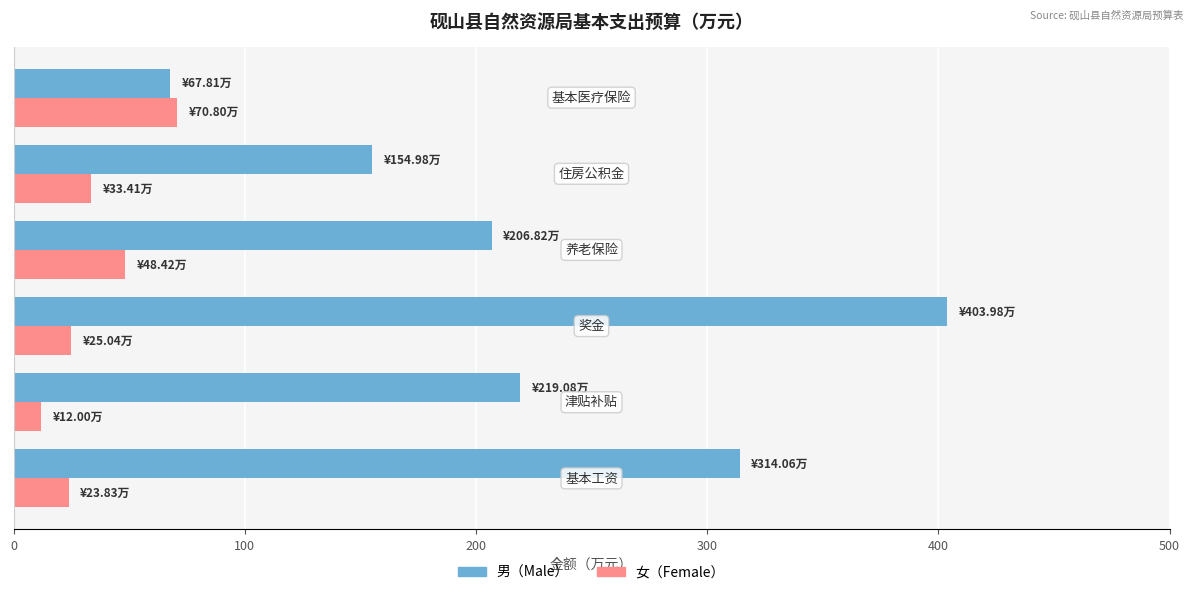

What is the smallest value displayed?

12.0